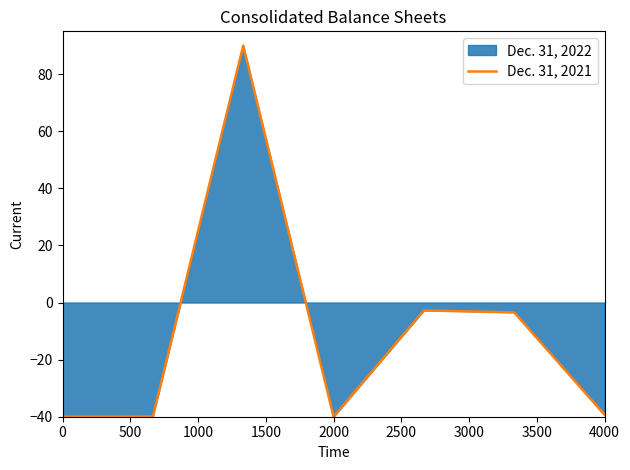

What is the difference between the maximum and minimum values?

130.0